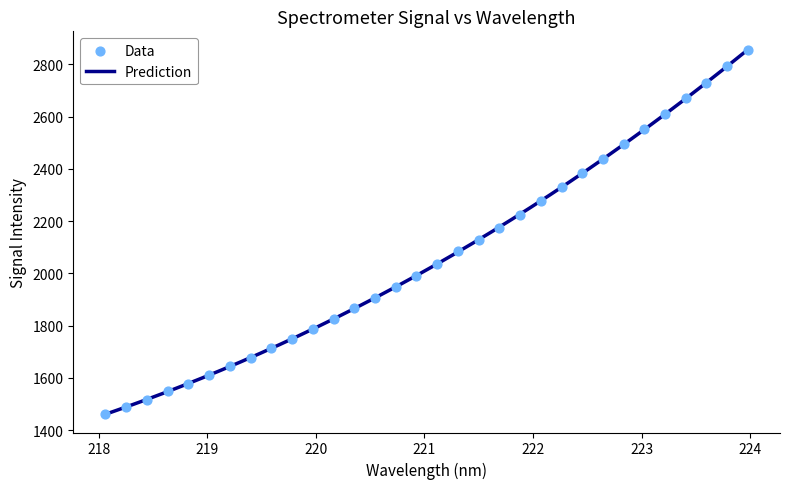

What is the change in value from 219.0156 to 221.1174?

+427.3